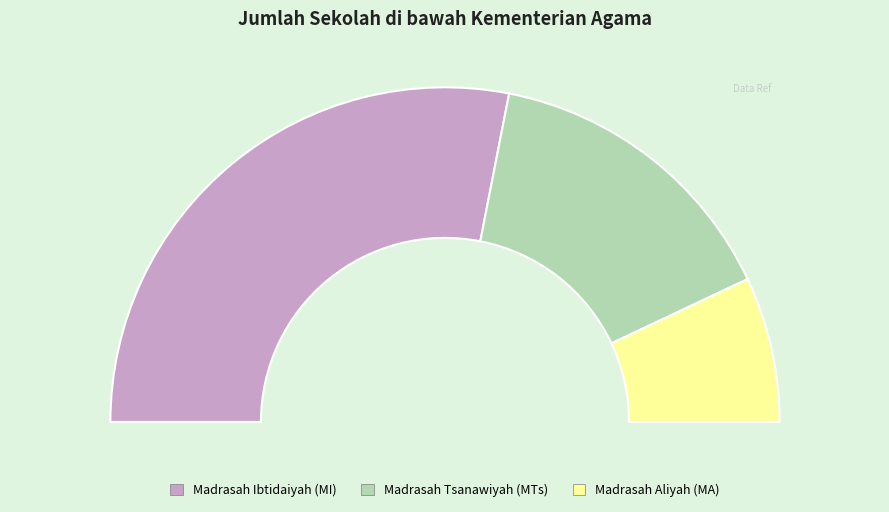

Do Madrasah Ibtidaiyah (MI) and Madrasah Aliyah (MA) together represent more than half of the pie?

Yes